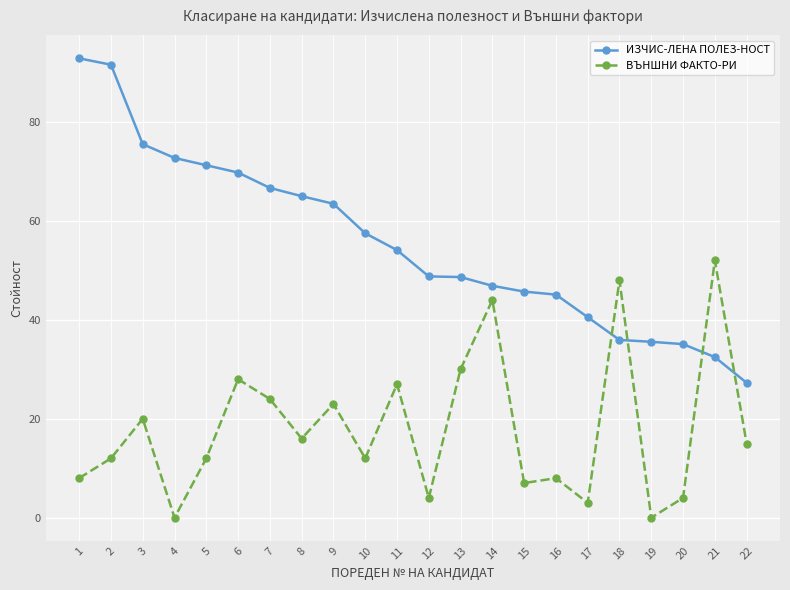

The value of ВЪНШНИ ФАКТО-РИ at 6 is 28.0. True or false?

True